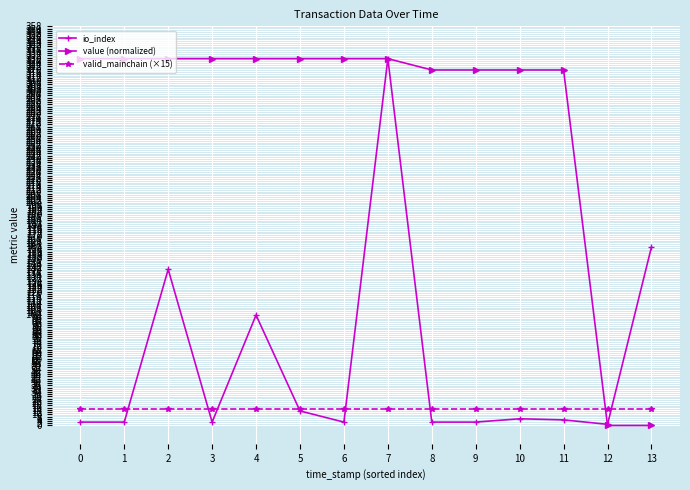

What is the sum of all valid_mainchain (×15) values?

210.0